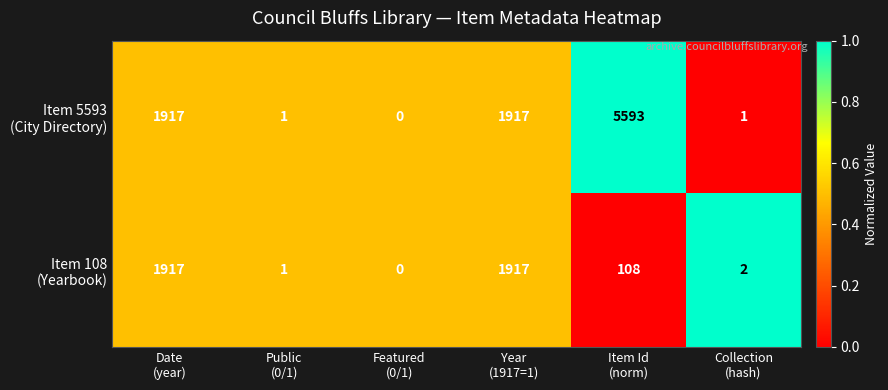

How many series are shown in this chart?

2